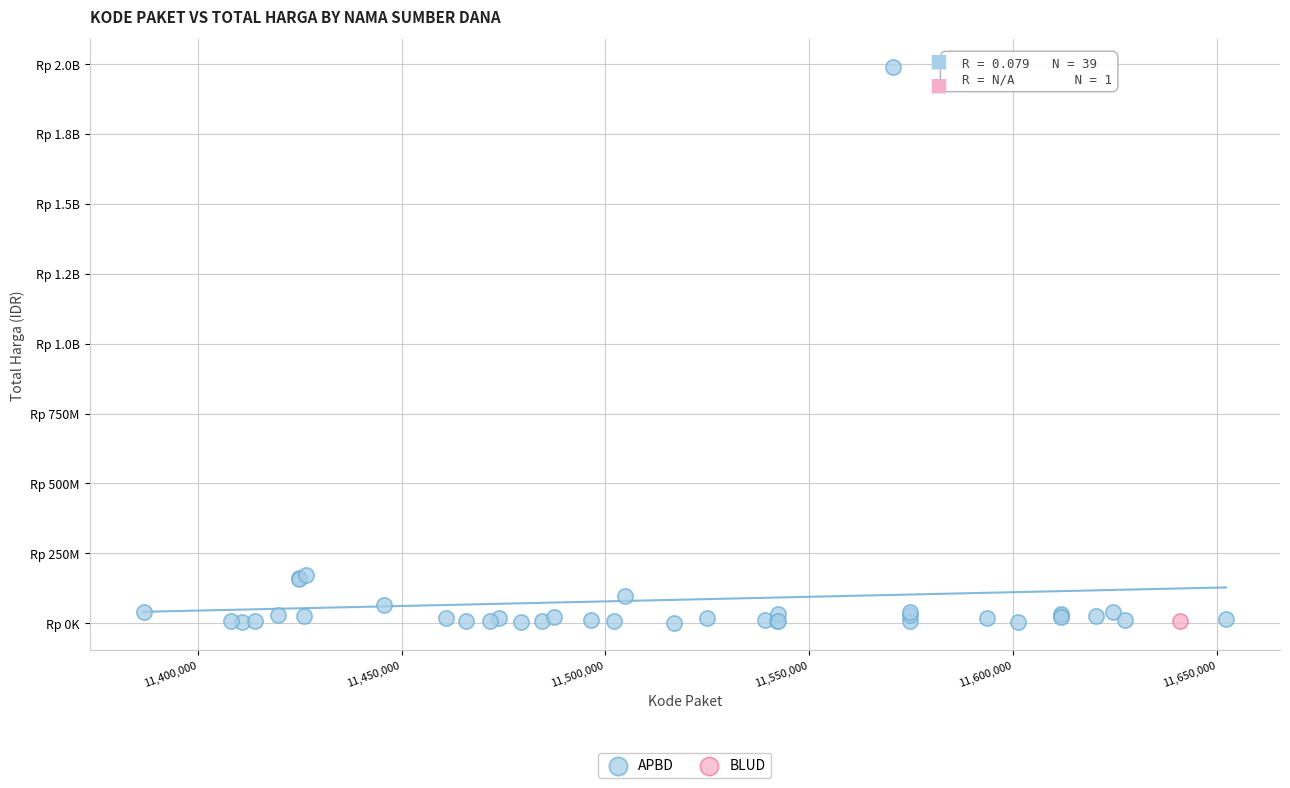

What are all the series names shown in the legend?

APBD, BLUD